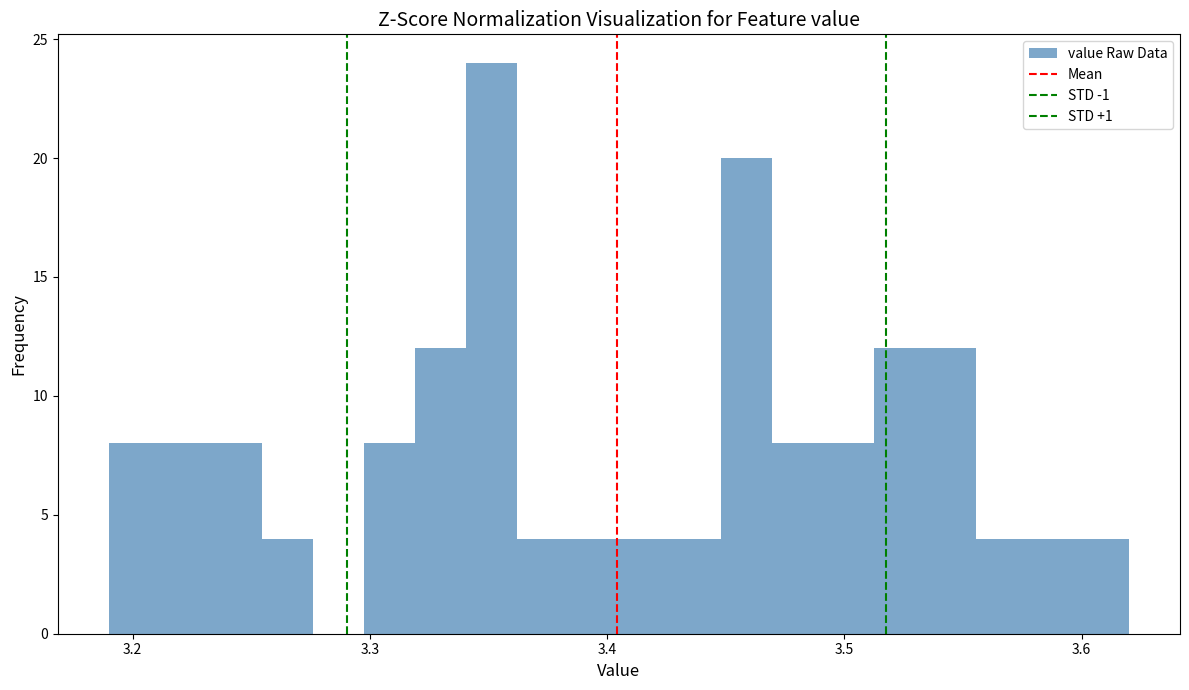

Around what value on the x-axis is the tallest bar? Give the approximate position of its centre, as read against the axis.

3.35